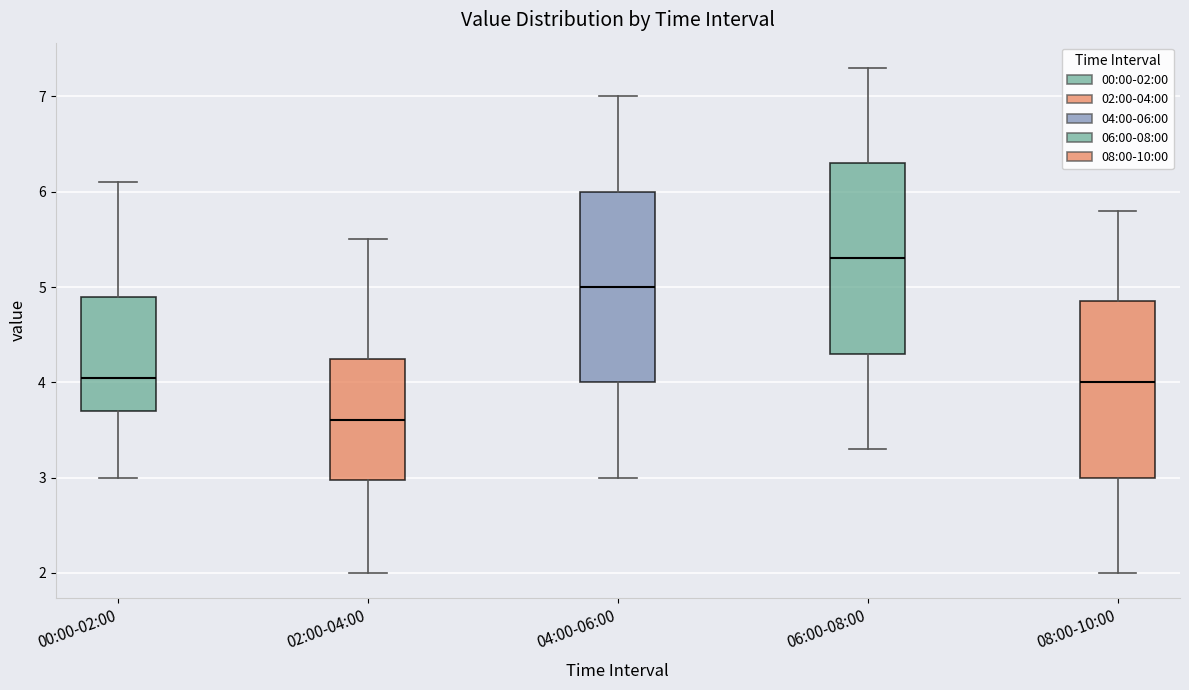

Where does the lower whisker of the box for 00:00-02:00 end on the y-axis? The values are not printed on the chart, so give them approximately, as read against the axis.

3.0